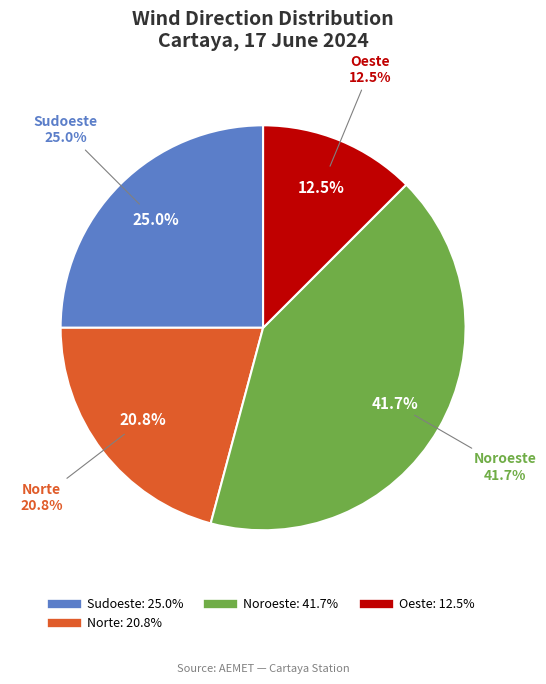

Does Oeste account for over 50% of the chart?

No